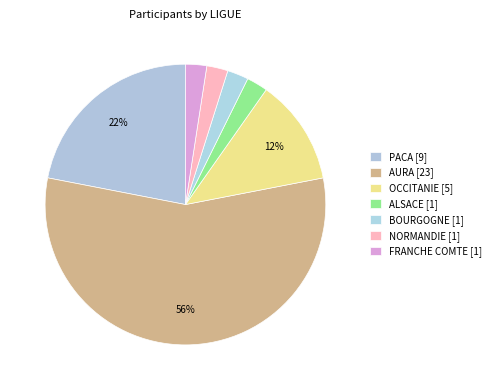

To the nearest percent, what is the combined percentage of BOURGOGNE and OCCITANIE?

15%